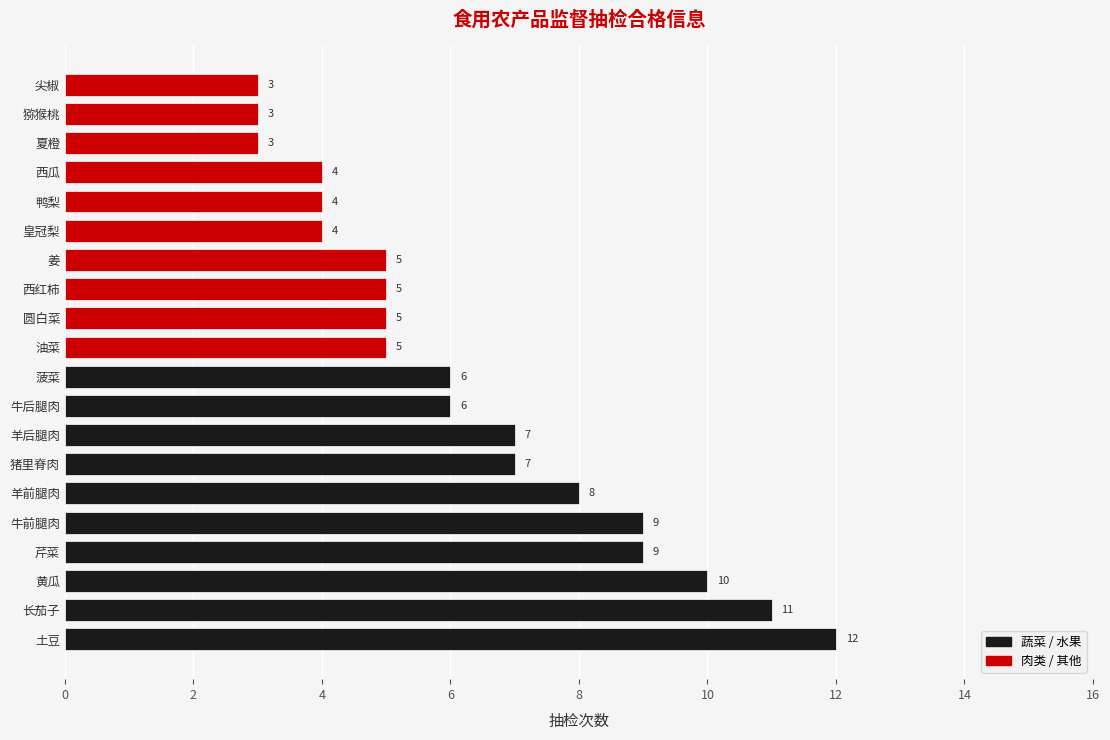

Between 姜 and 猪里脊肉, which is larger?

猪里脊肉